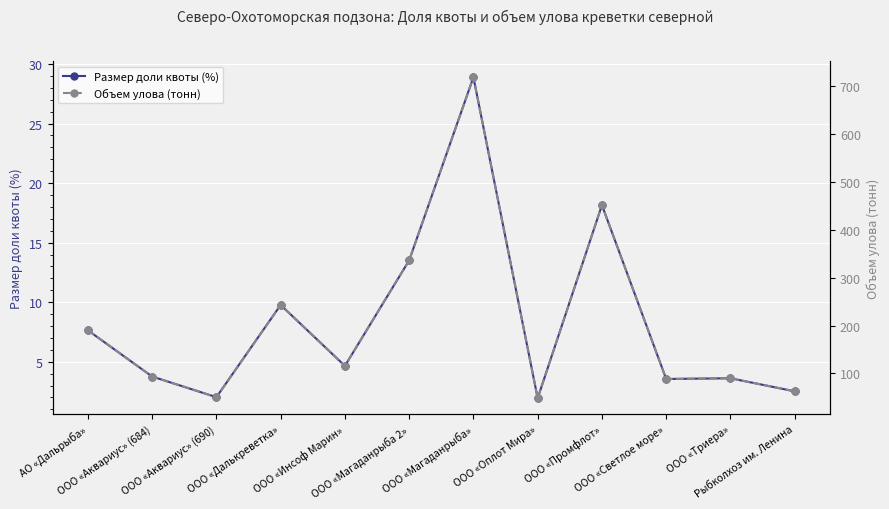

Between АО «Дальрыба» and ООО «Аквариус» (684), which series saw the biggest shift?

Объем улова (тонн)